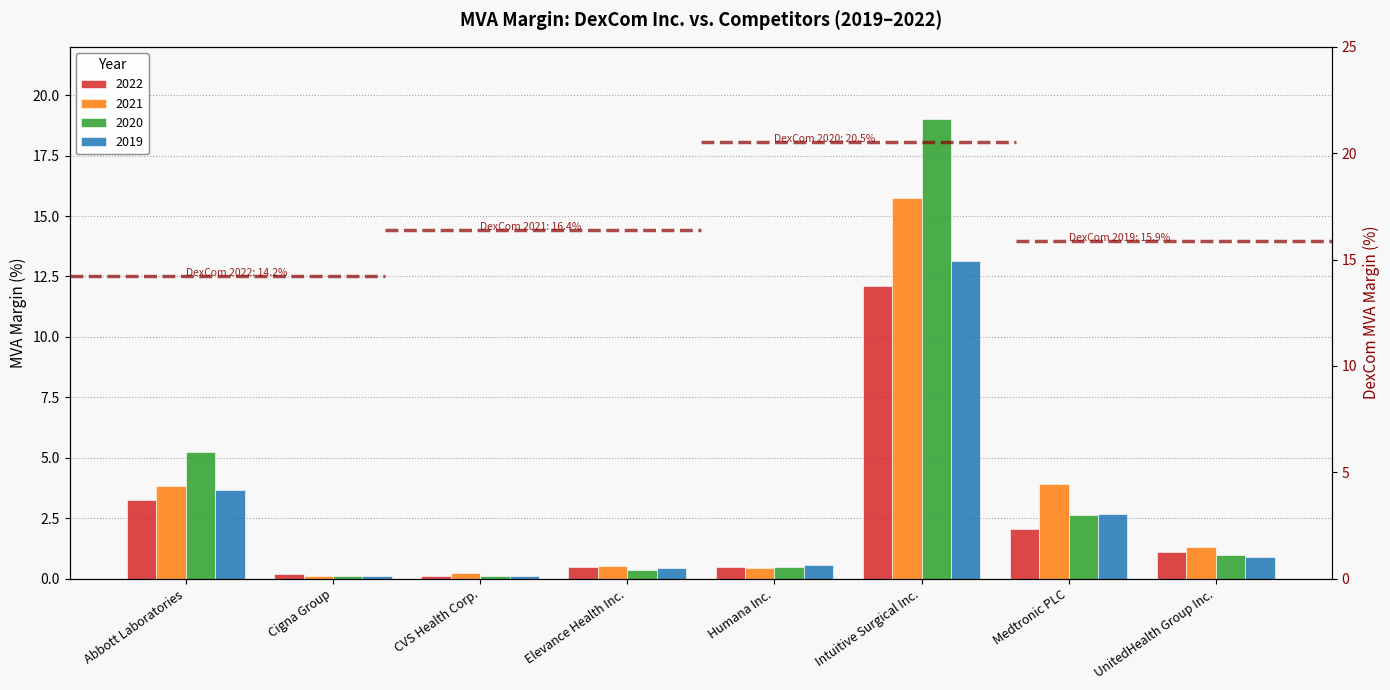

The 2022 series shows 0.2 at Elevance Health Inc.. True or false?

False